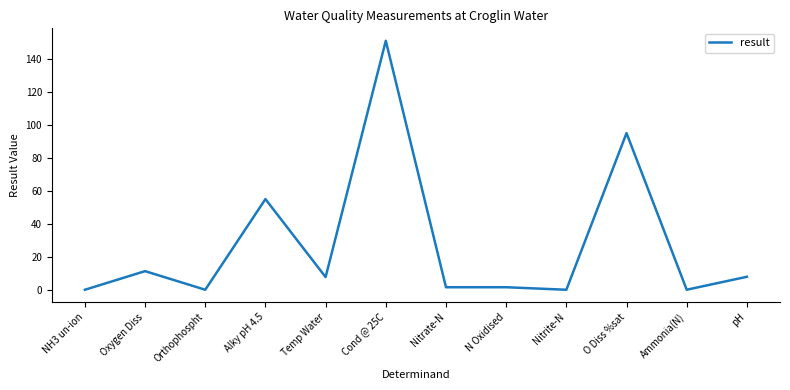

Read the value at Temp Water.

7.7